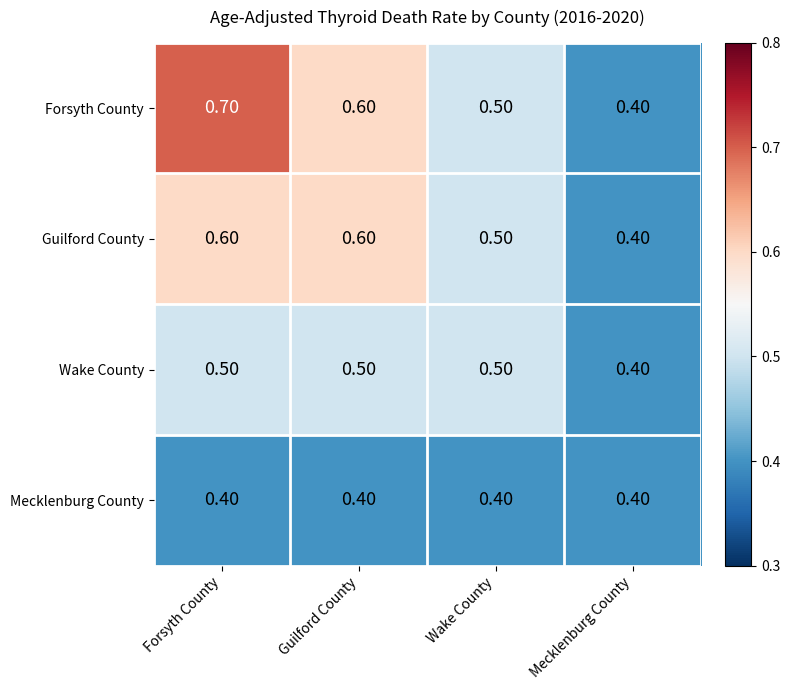

What is the sum of the Wake County values at Wake County and Guilford County?

1.0